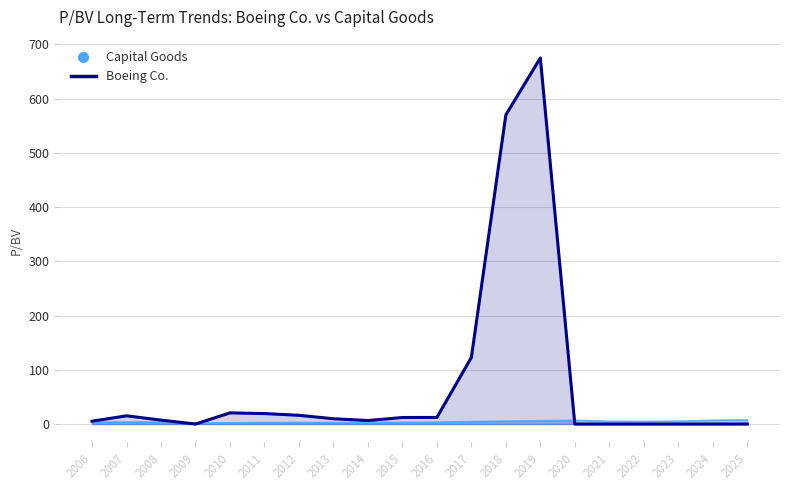

True or false: Capital Goods has a value of 7.6 at 2023.

False